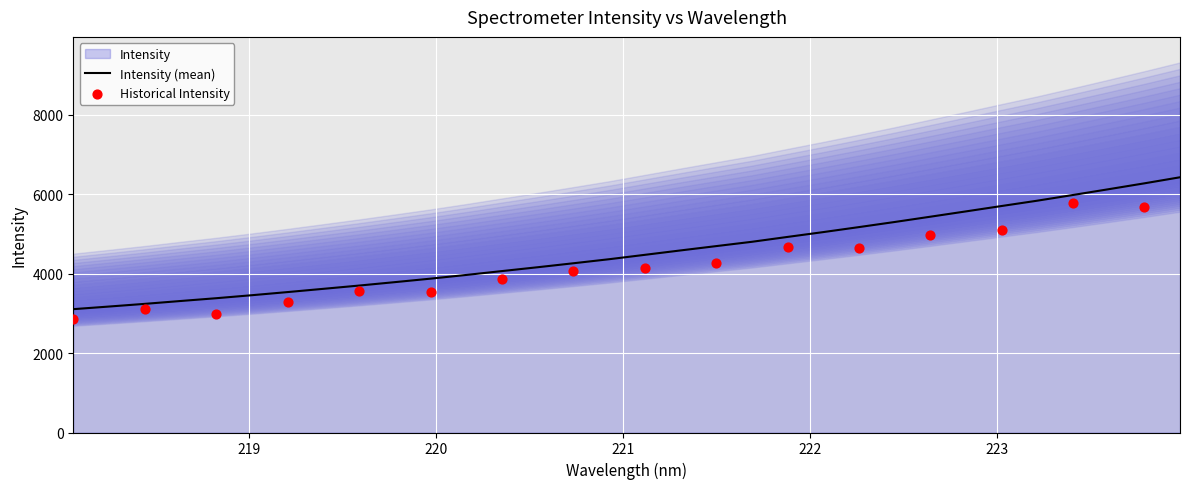

Between 222.263 and 223.5987, which is larger?

223.5987